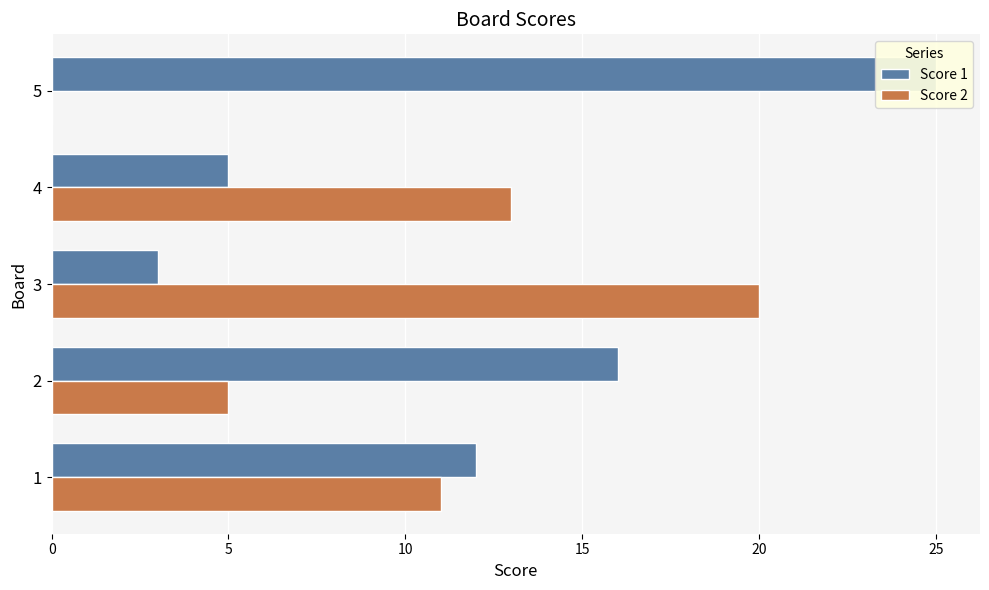

What is the value of the Score 1 bar at the 3rd from the left?

3